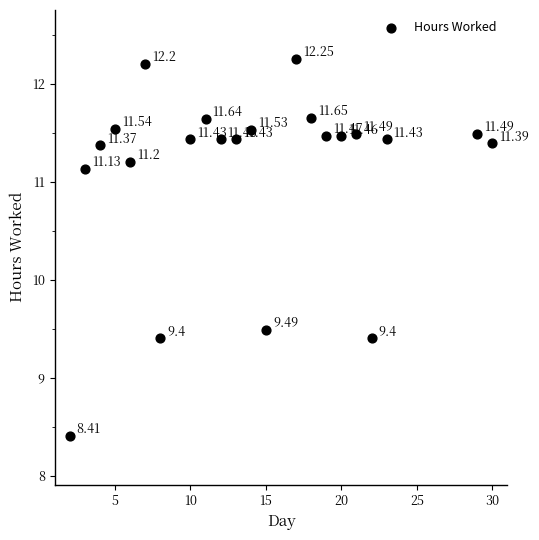

What is the range of X values (max minus min)?

28.0